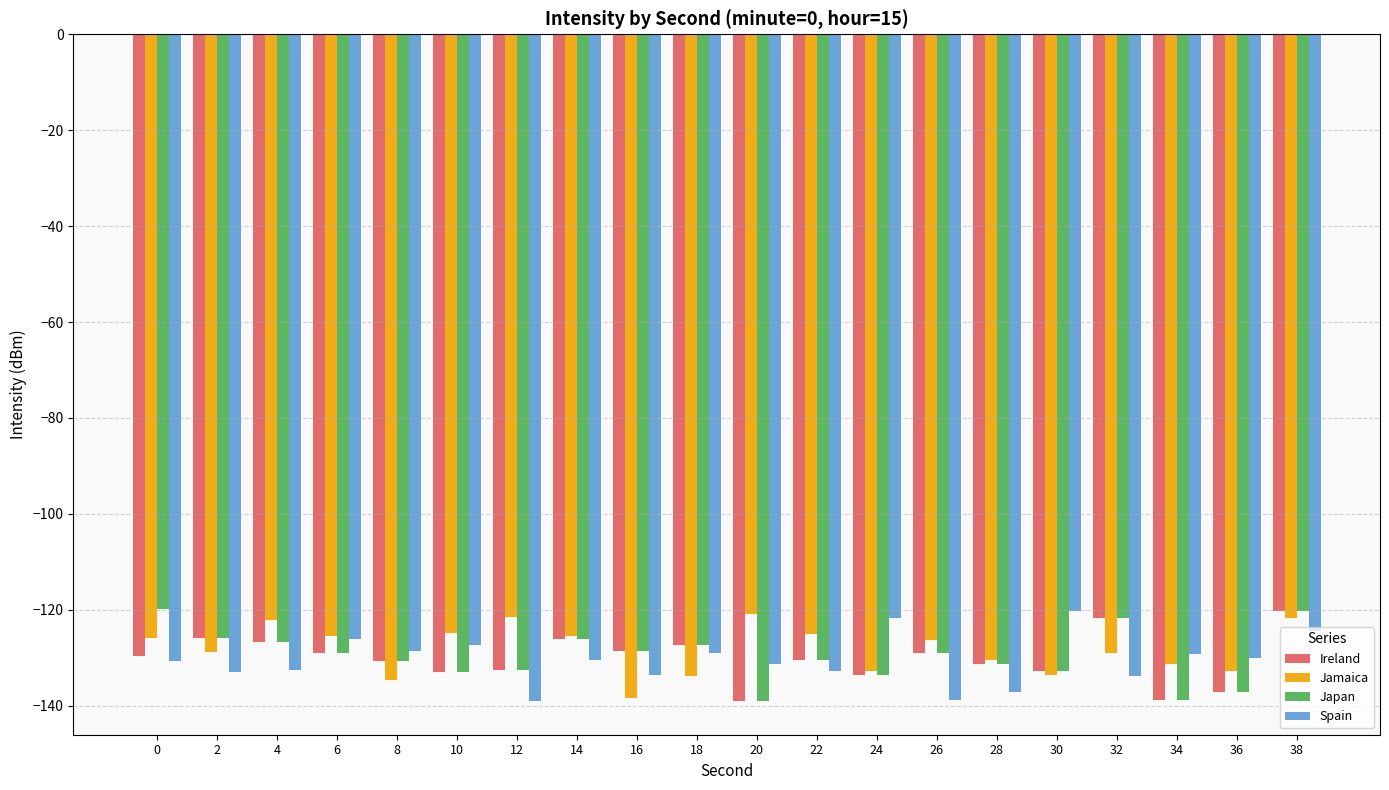

What is the difference between the highest and lowest values at 36?

7.0